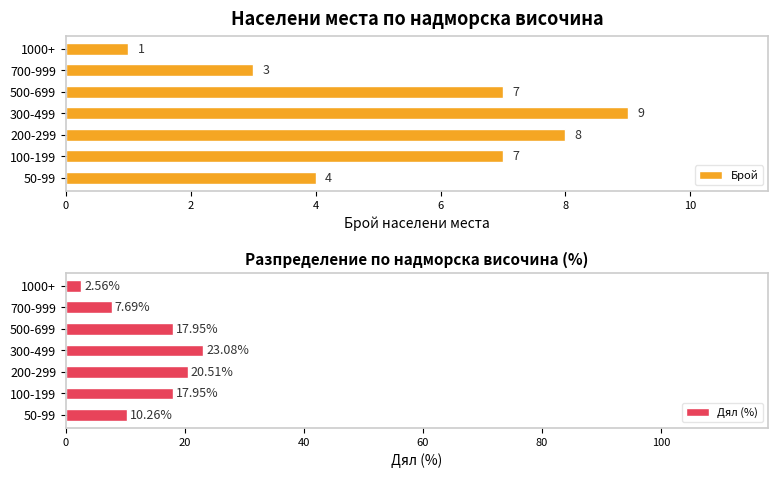

What is the value of the Дял (%) bar at the 3rd from the left?

20.5